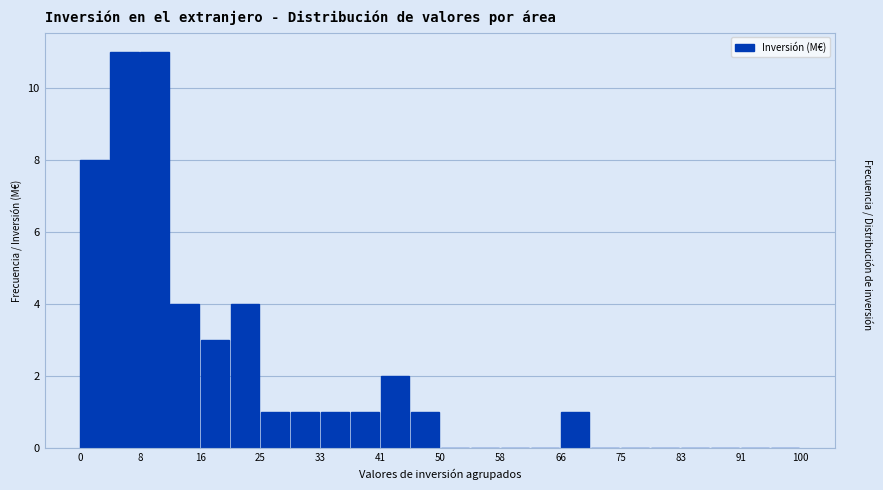

Reading left to right, list every bar in this chart as the range it spans on the x-axis followed by its height. Neither the bar edges nor the heights are printed on the chart, so give them approximately, as read against the axes.

0 to 4: 8
4 to 8: 11
8 to 13: 11
13 to 17: 4
17 to 21: 3
21 to 25: 4
25 to 29: 1
29 to 33: 1
33 to 38: 1
38 to 42: 1
42 to 46: 2
46 to 50: 1
50 to 54: 0
54 to 58: 0
58 to 63: 0
63 to 67: 0
67 to 71: 1
71 to 75: 0
75 to 79: 0
79 to 83: 0
83 to 88: 0
88 to 92: 0
92 to 96: 0
96 to 100: 0